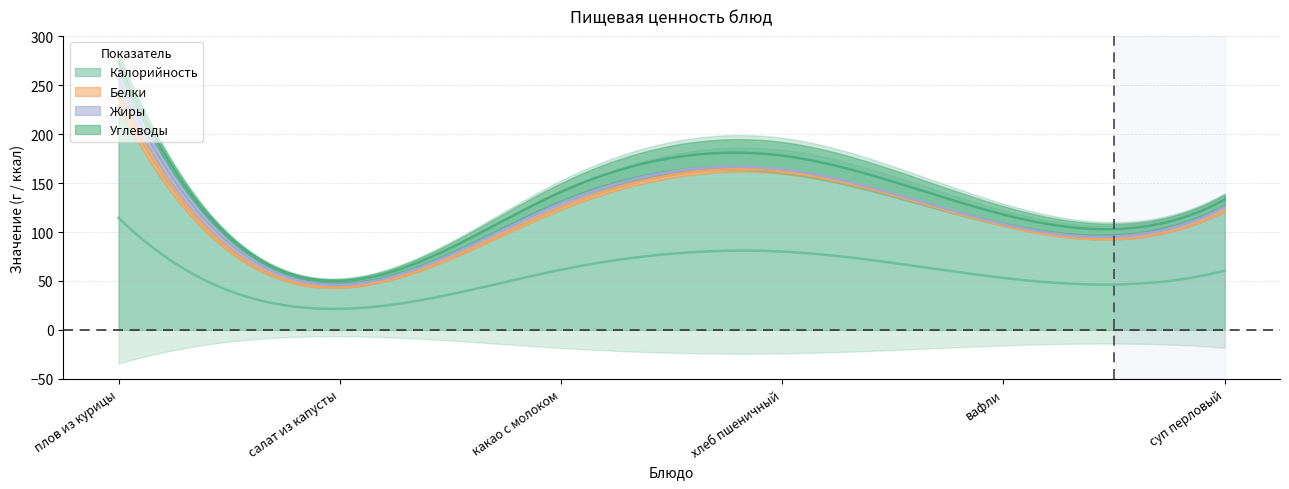

Where is Калорийность nearest to the value 136?

какао с молоком